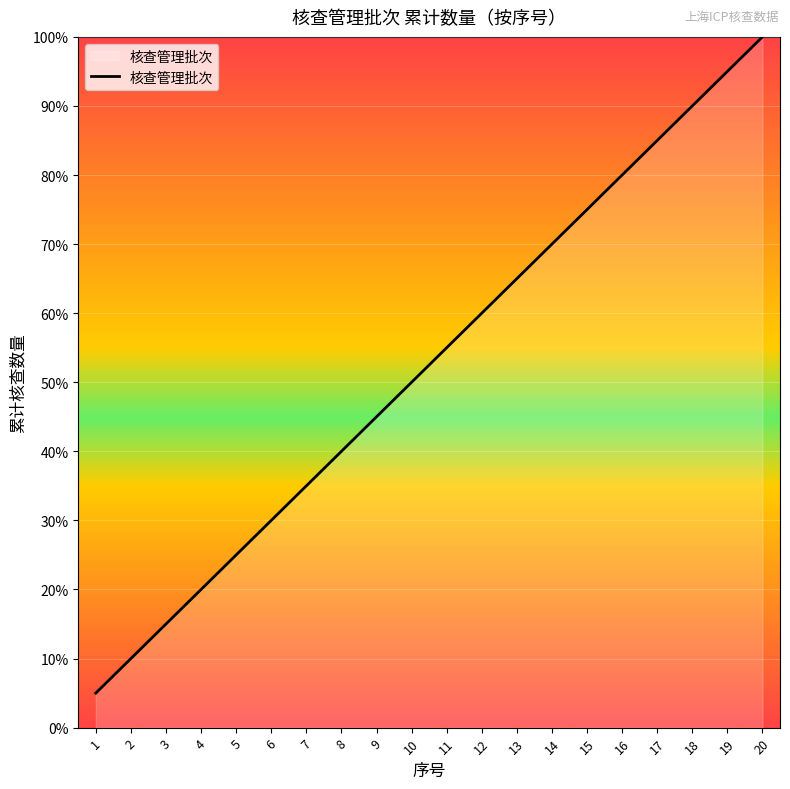

List the labels in order of value, smallest first.

1, 2, 3, 4, 5, 6, 7, 8, 9, 10, 11, 12, 13, 14, 15, 16, 17, 18, 19, 20